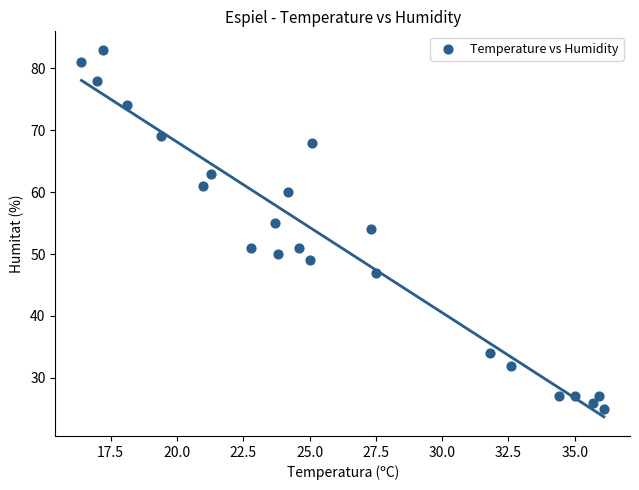

What is the range of Y values (max minus min)?

58